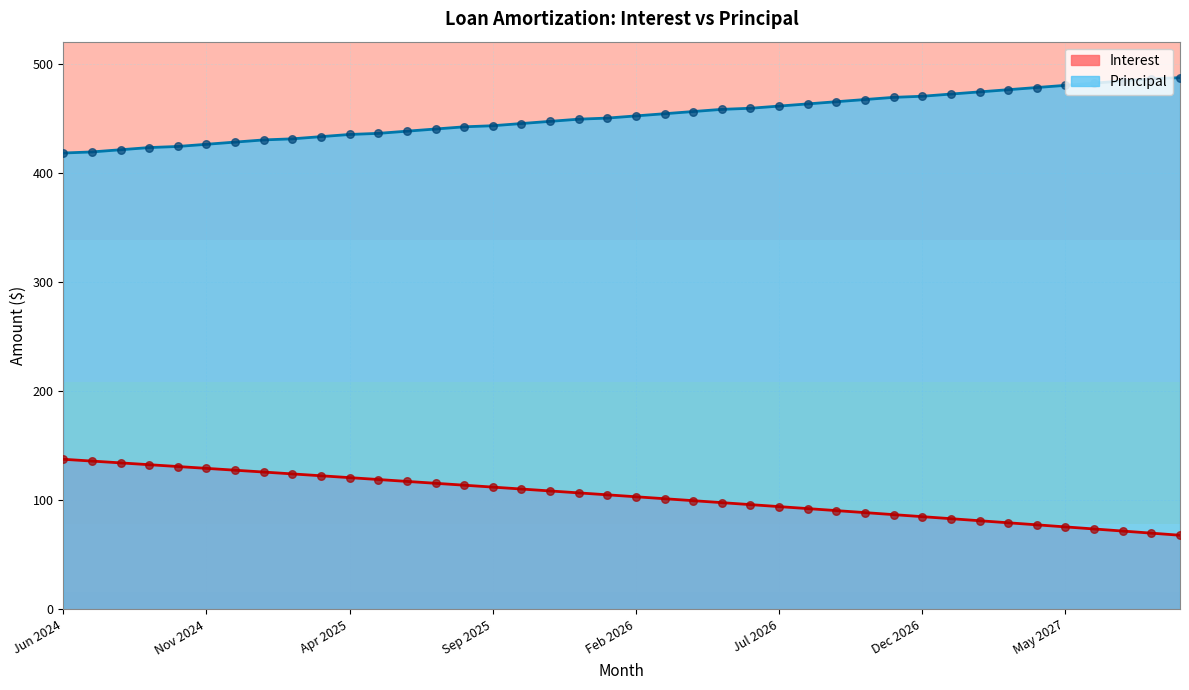

Which series has the largest total across all categories?

Principal